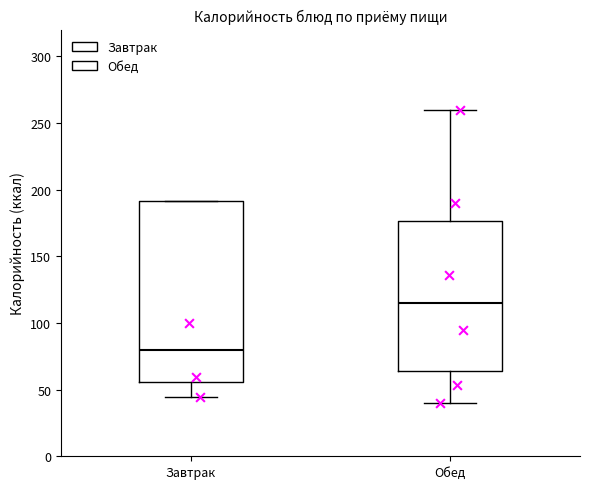

Which box has the lowest median line?

Завтрак